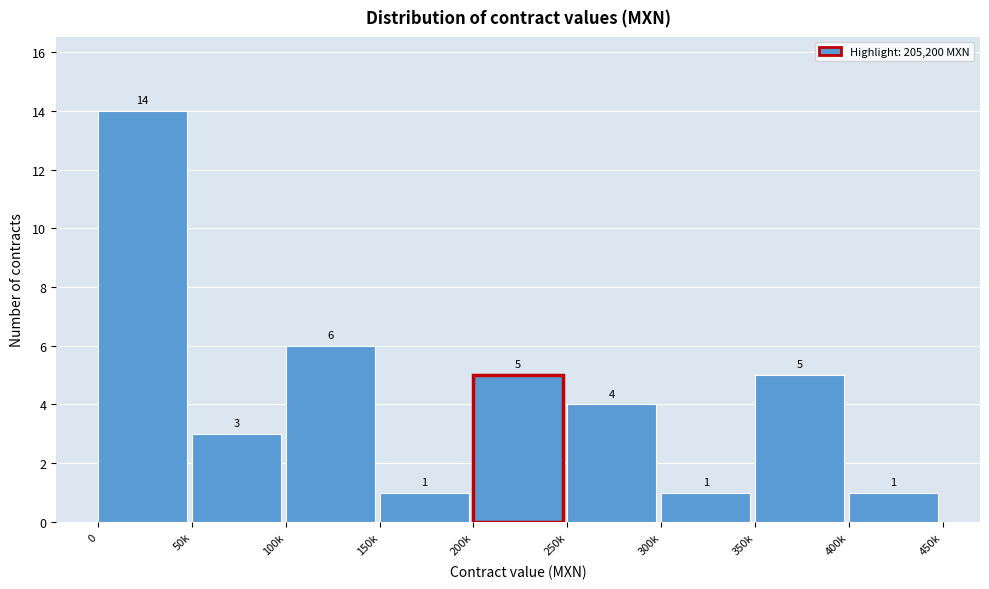

Reading right to left, extract all data points from this chart.

1	5	1	4	5	1	6	3	14